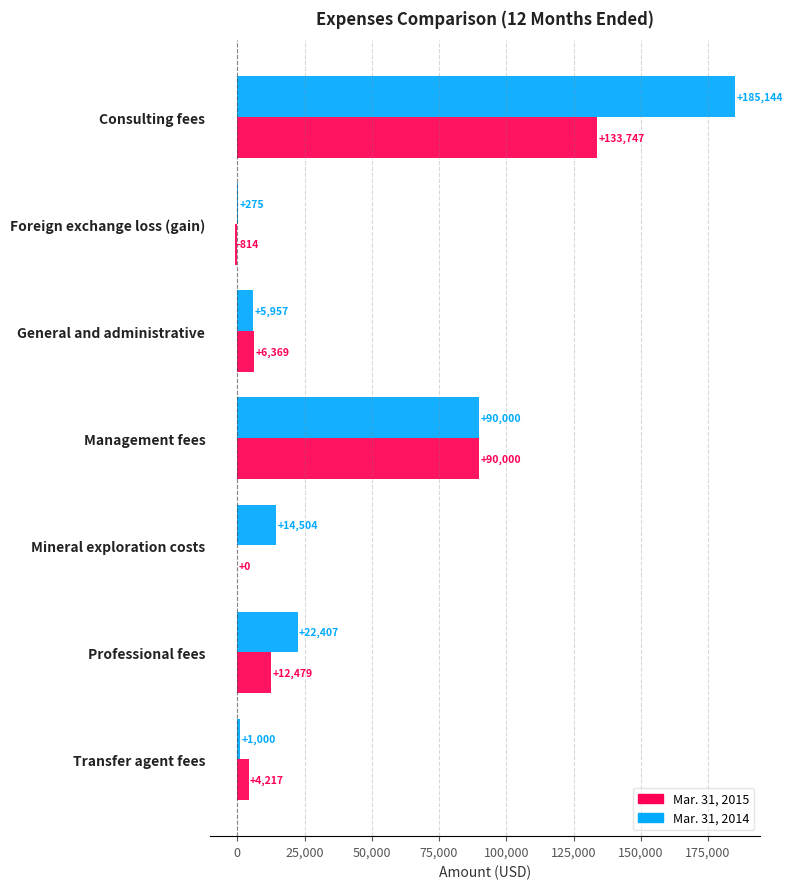

What is the greatest value displayed?

185144